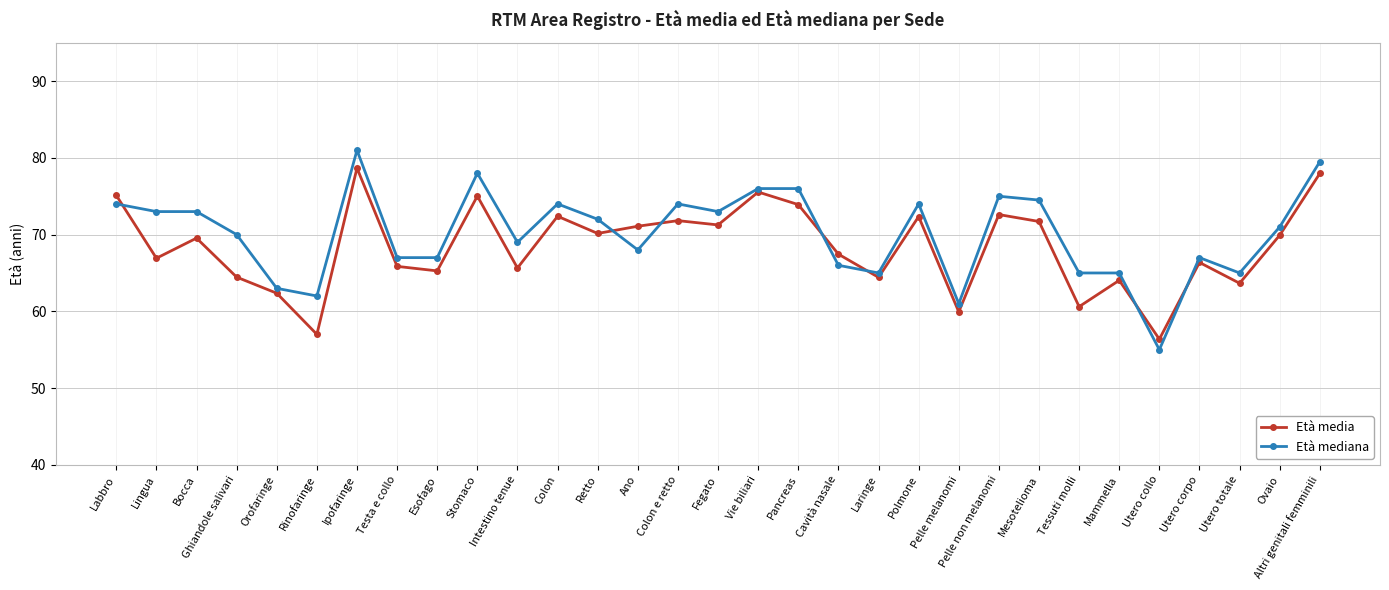

At which category is the sum across all series the highest?

Ipofaringe